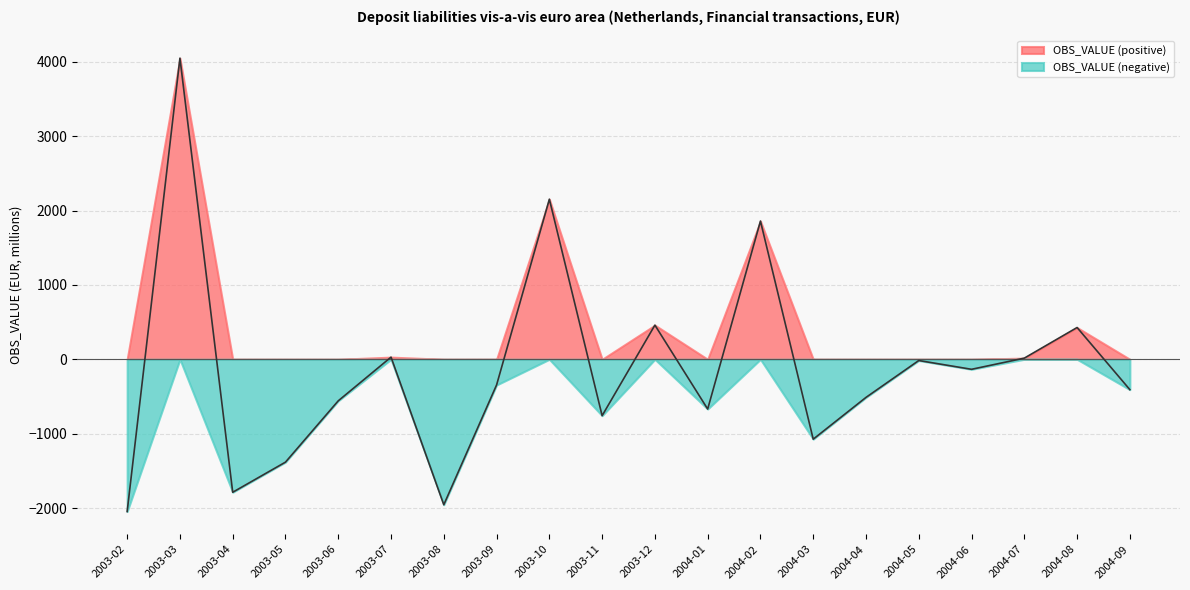

What is the label of the 14th point from the left?

2004-03